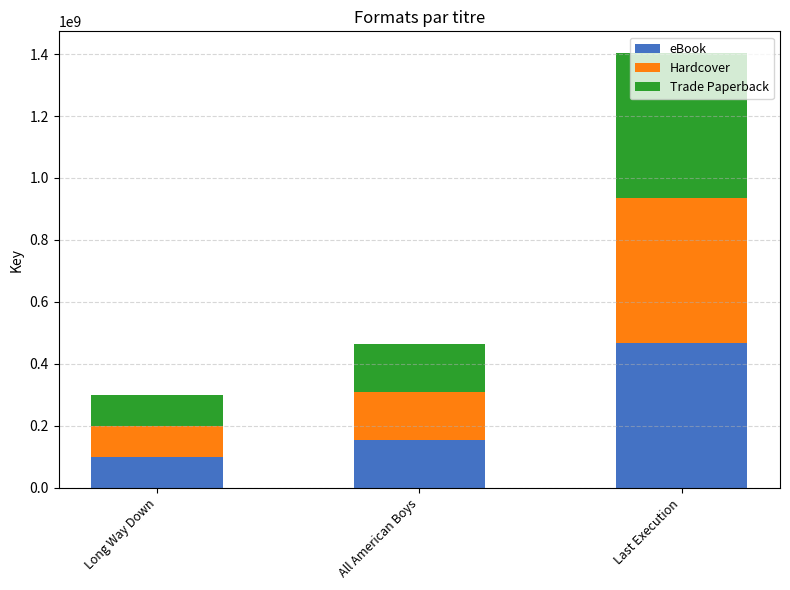

True or false: eBook has a value of 467706182 at Last Execution.

True